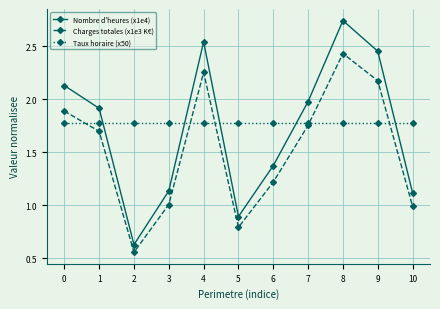

True or false: Nombre d'heures (x1e4) and Charges totales (x1e3 K€) cross at least once.

False